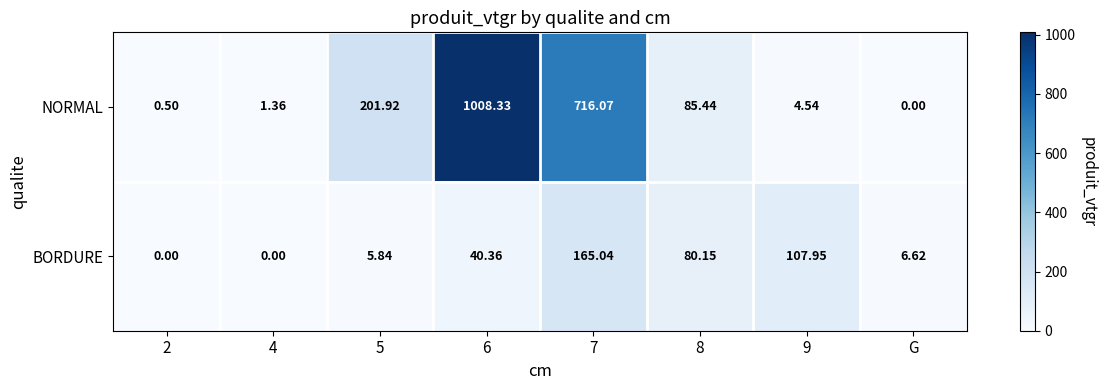

How many values in the BORDURE series are below 40?

4